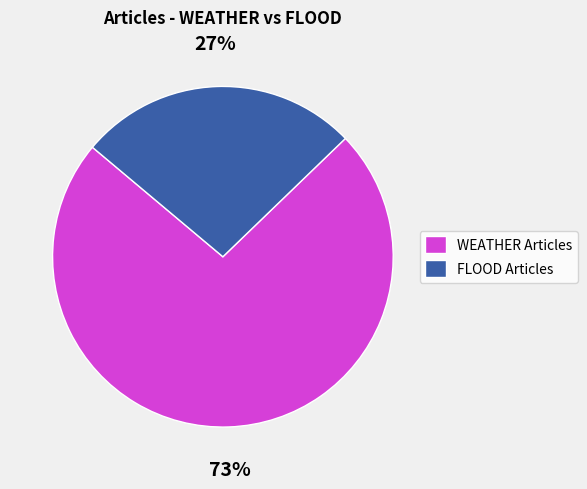

Combined, do FLOOD Articles and WEATHER Articles account for over 50%?

Yes